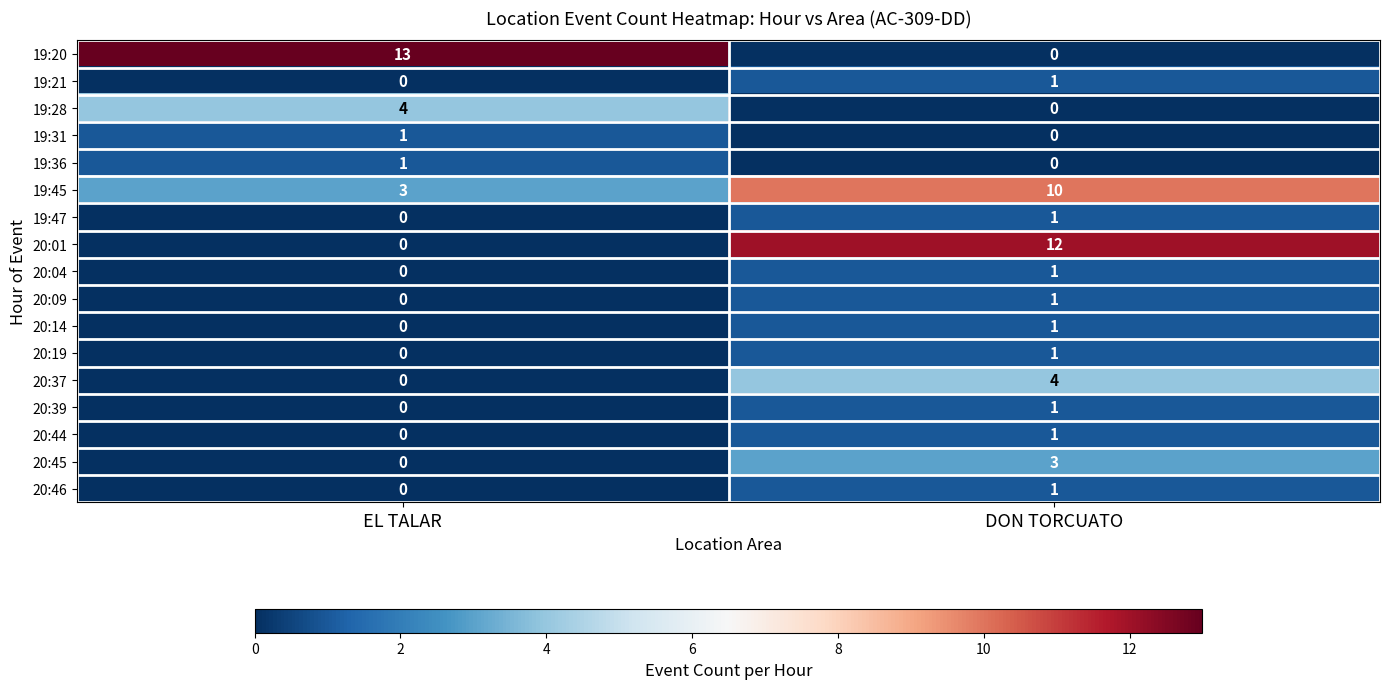

What is the highest value of the 20:01 series?

12